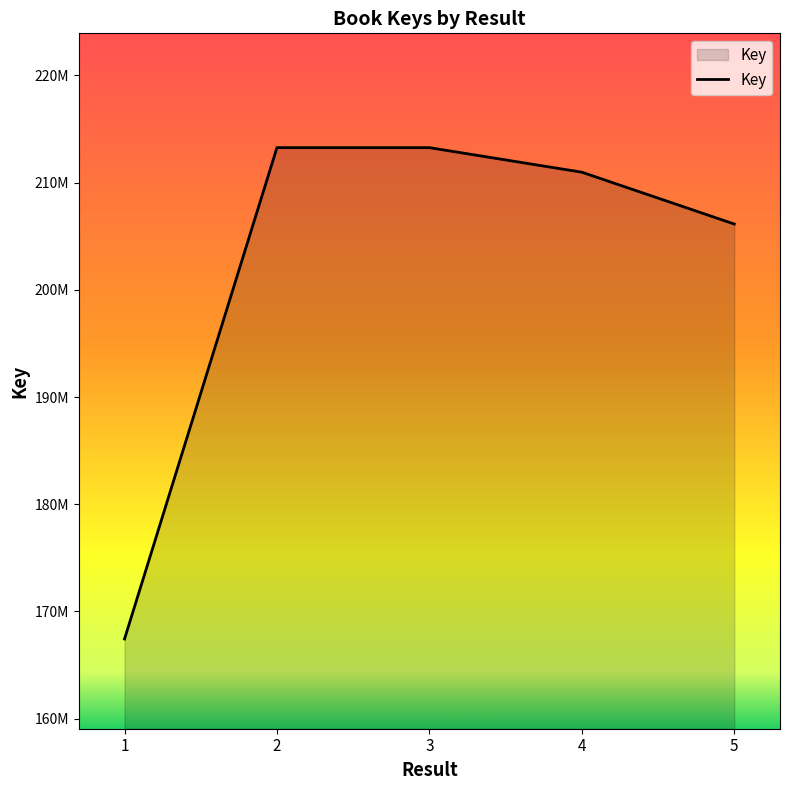

Which category has the lowest value across all series?

1